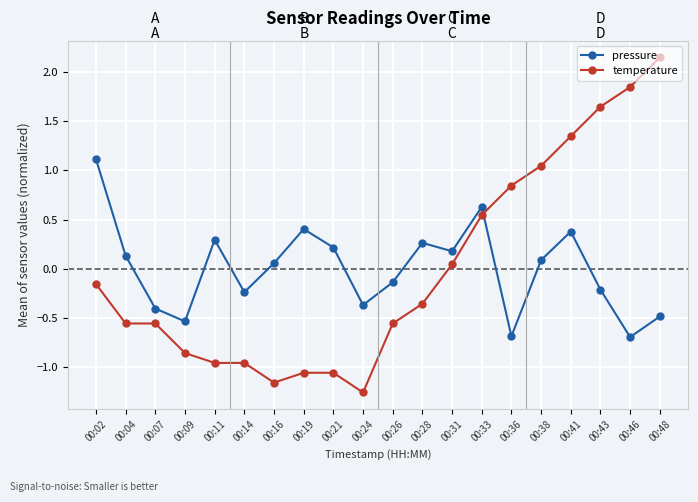

The value of pressure at 00:09 is -0.9. True or false?

False